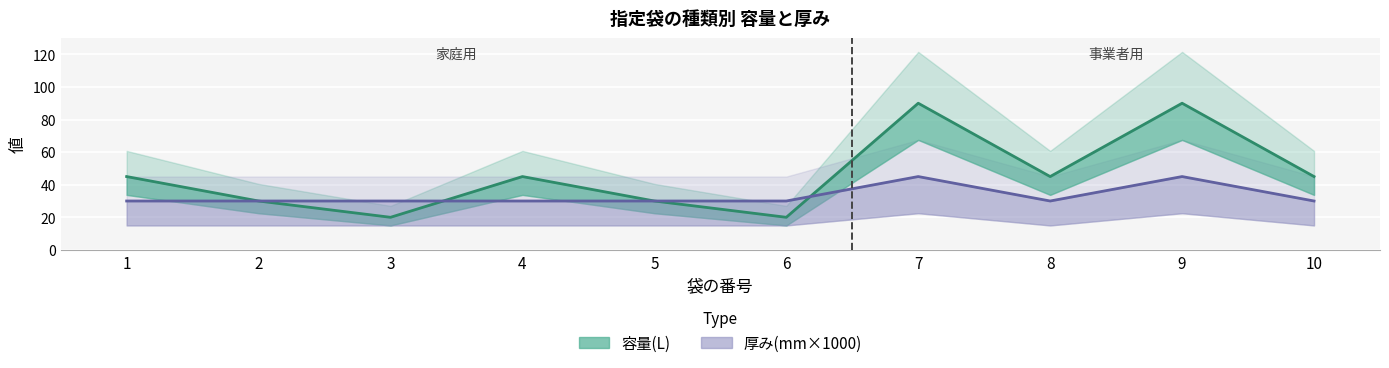

At 1, list the series in order from largest to smallest.

容量(L), 厚み(mm×1000)